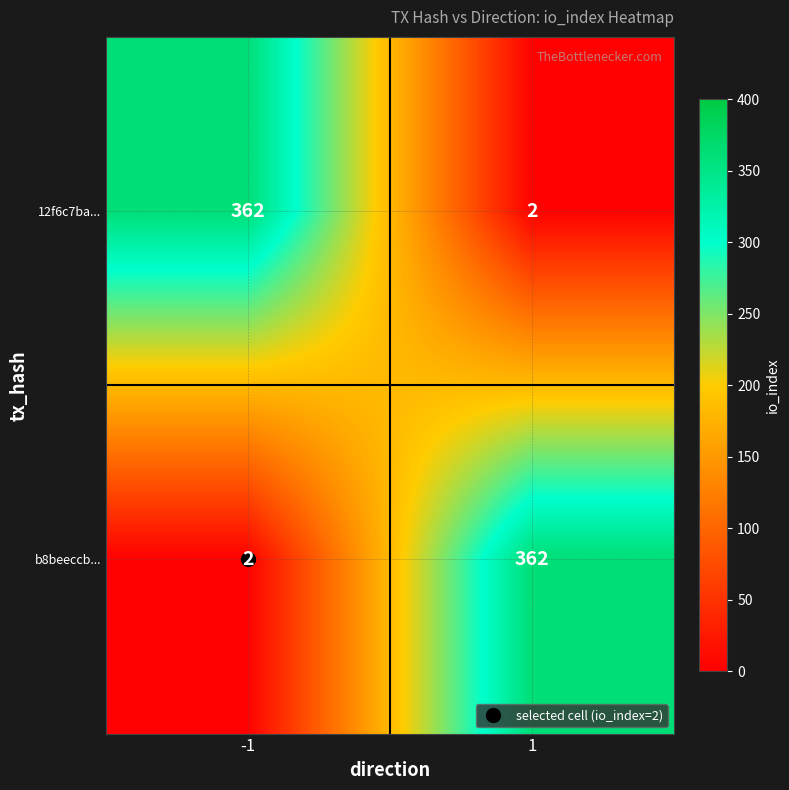

The value of b8beeccb... at 1 is 362. True or false?

True